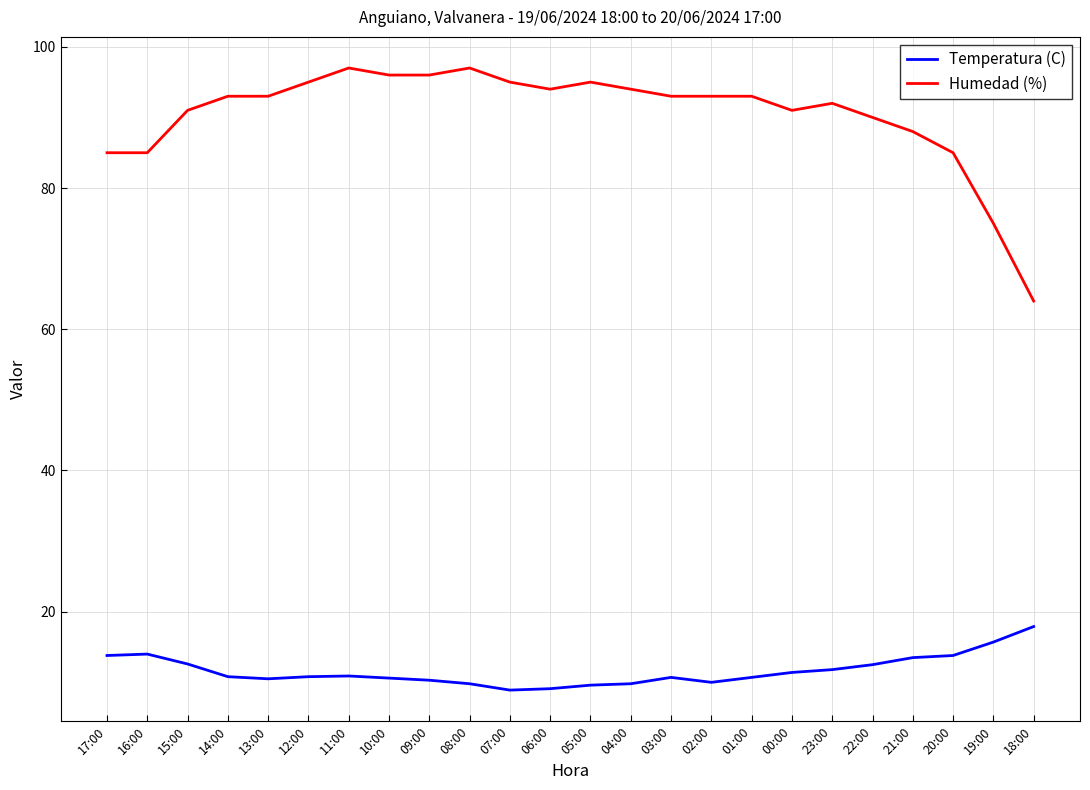

Is the value of Temperatura (C) at 10:00 greater than the value of Humedad (%) at 10:00?

No